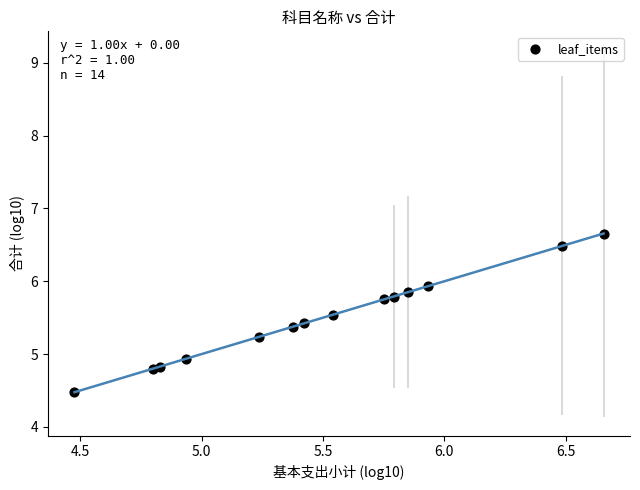

What Y value in the scatter plot is closest to 5?

4.9